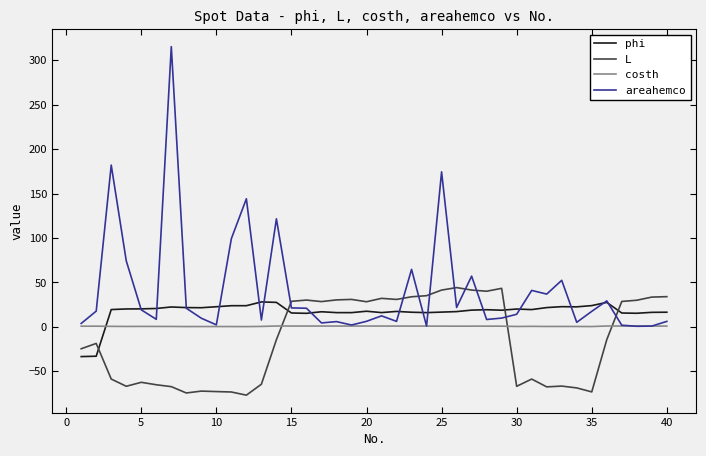

What is the minimum value shown in the chart?

-77.0